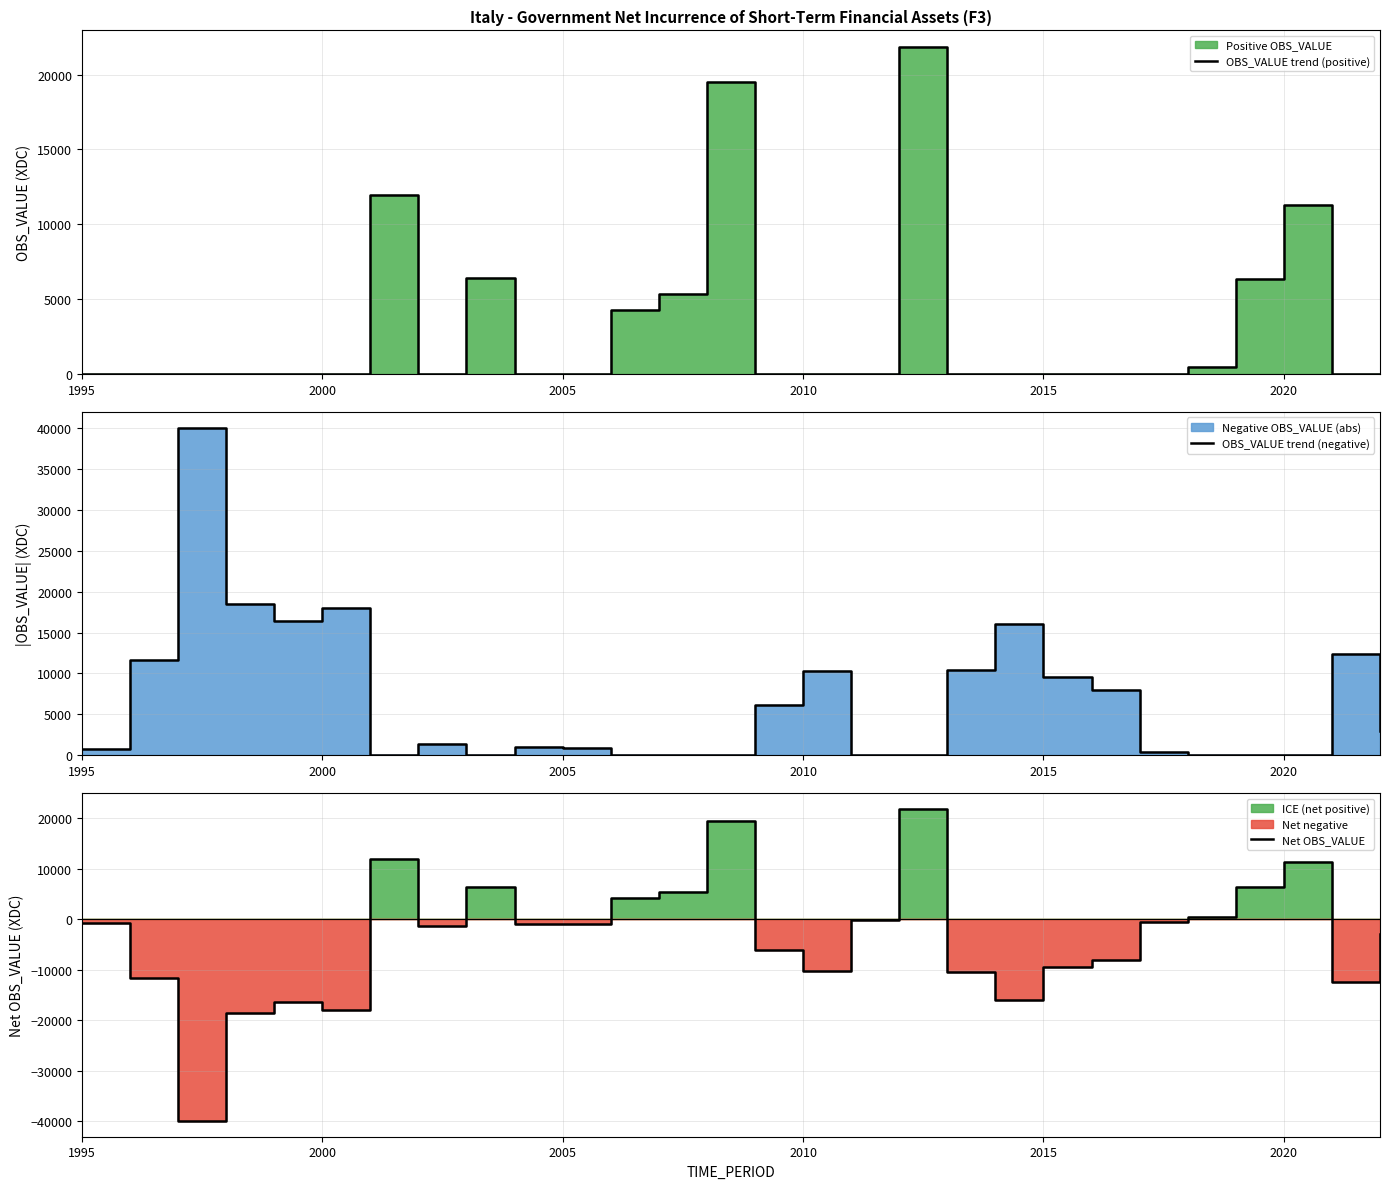

Reading left to right, extract all data points from this chart.

OBS_VALUE trend (positive): 0.0	0.0	0.0	0.0	0.0	0.0	11985.6	0.0	6433.1	0.0	0.0	4246.3	5320.3	19517.0	0.0	0.0	0.0	21856.1	0.0	0.0	0.0	0.0	0.0	479.7	6323.8	11273.9	0.0	0.0
OBS_VALUE trend (negative): 750.1	11600.3	39956.5	18512.1	16445.5	17996.9	0.0	1439.7	0.0	989.5	942.9	0.0	0.0	0.0	6152.0	10261.0	71.0	0.0	10363.0	16041.0	9507.7	8006.2	463.4	0.0	0.0	0.0	12421.3	2967.0
Net OBS_VALUE: -750.1	-11600.3	-39956.5	-18512.1	-16445.5	-17996.9	11985.6	-1439.7	6433.1	-989.5	-942.9	4246.3	5320.3	19517.0	-6152.0	-10261.0	-71.0	21856.1	-10363.0	-16041.0	-9507.7	-8006.2	-463.4	479.7	6323.8	11273.9	-12421.3	-2967.0